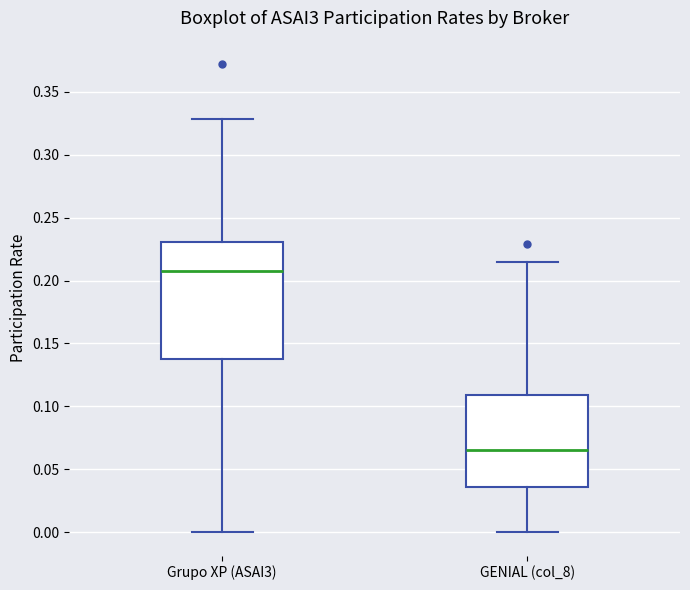

Where does the lower whisker of the box for Grupo XP (ASAI3) end on the y-axis? The values are not printed on the chart, so give them approximately, as read against the axis.

0.000